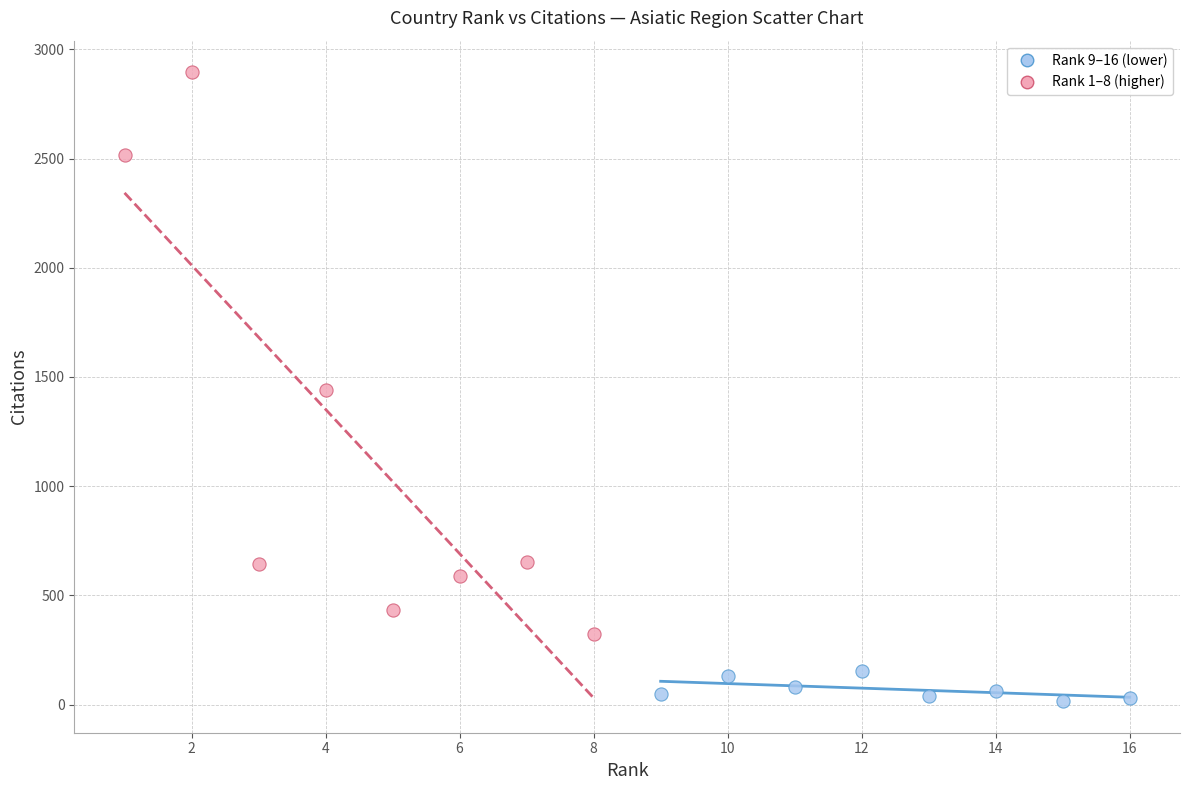

Which series contains the highest Y value?

Rank 1–8 (higher)